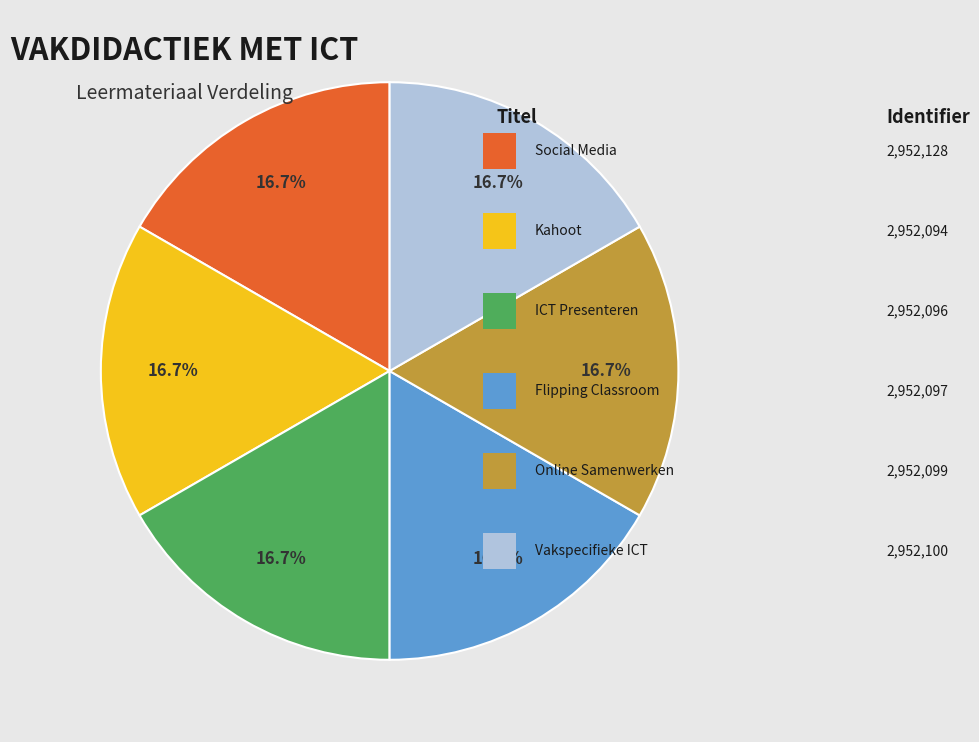

To the nearest percent, what is the average slice percentage?

17%